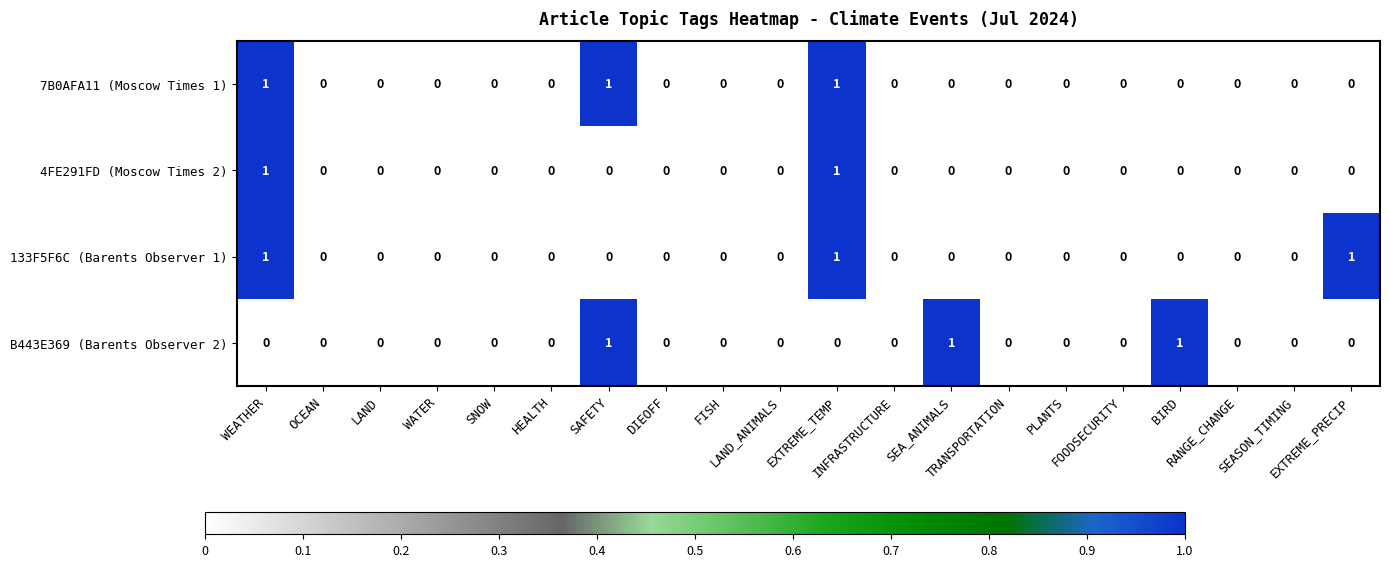

What is the sum of all B443E369 (Barents Observer 2) values?

3